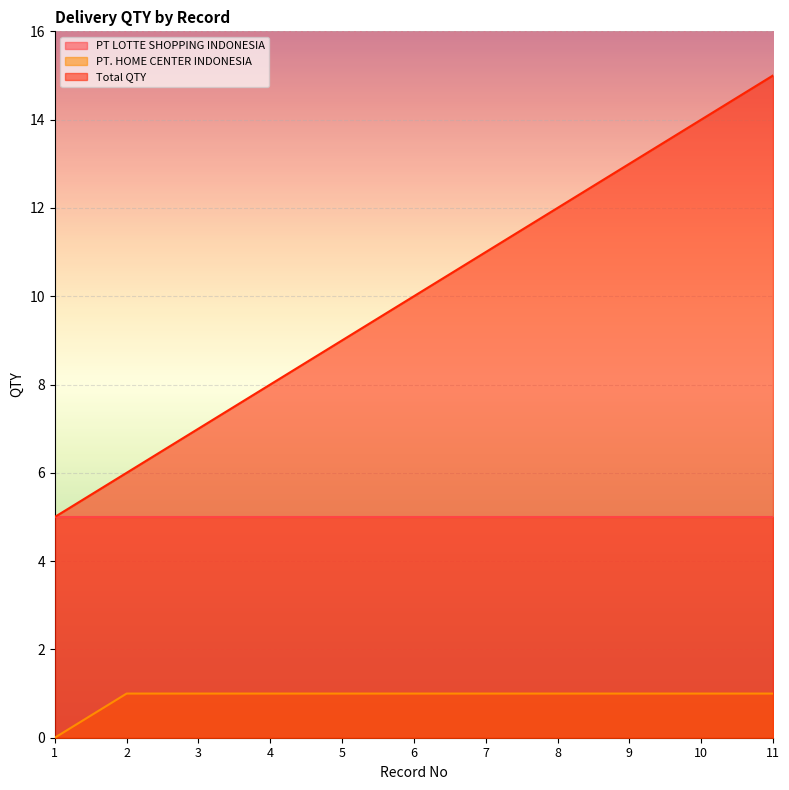

What is the difference between the Total QTY values at 6 and 8?

2